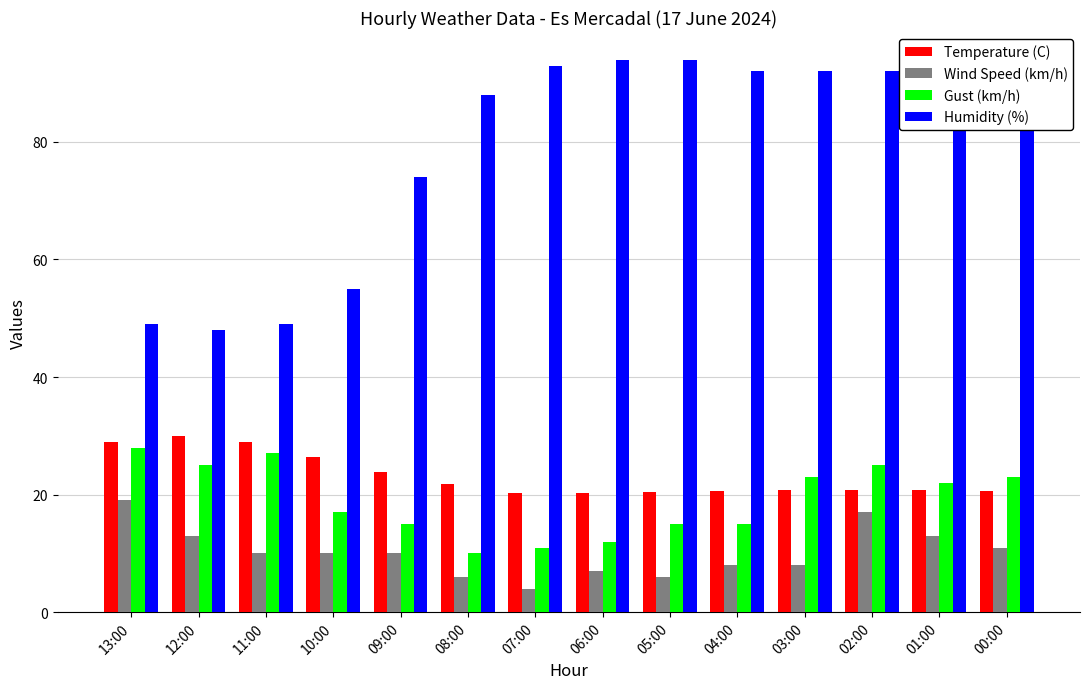

What is the total value across all series at 13:00?

124.9